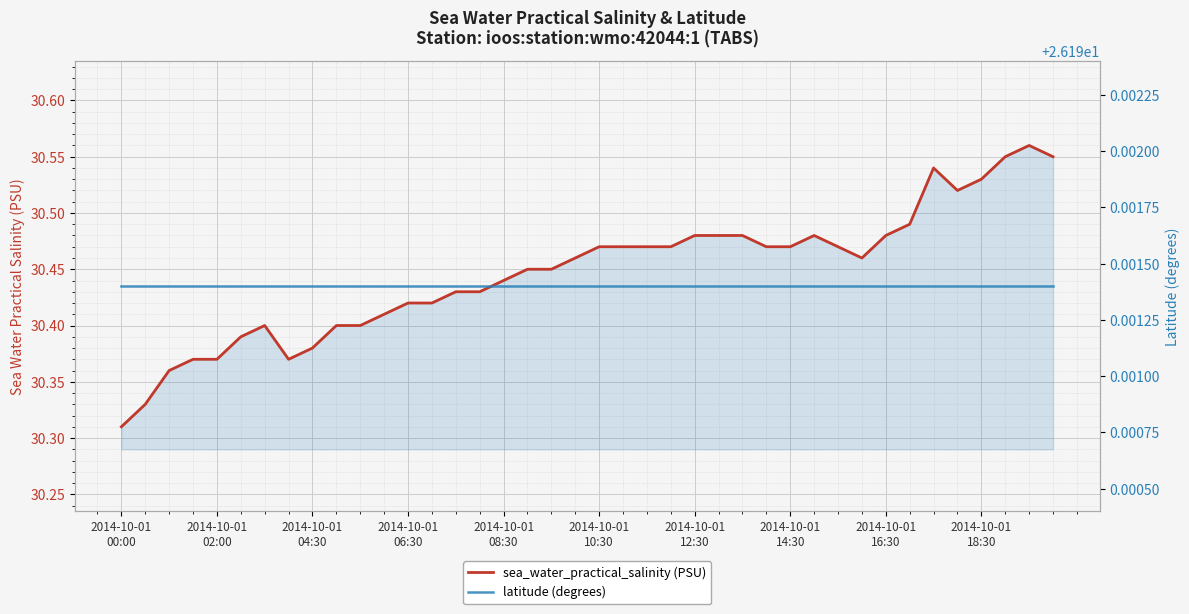

What is the maximum value shown in the chart?

30.6